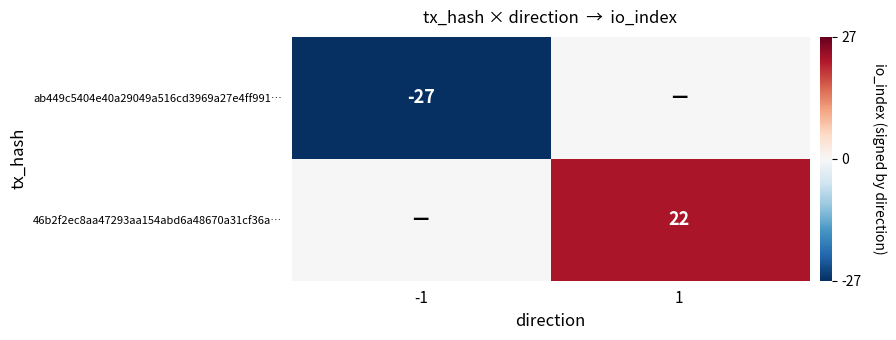

True or false: ab449c5404e40a29049a516cd3969a27e4ff991… has a value of -27 at -1.

True